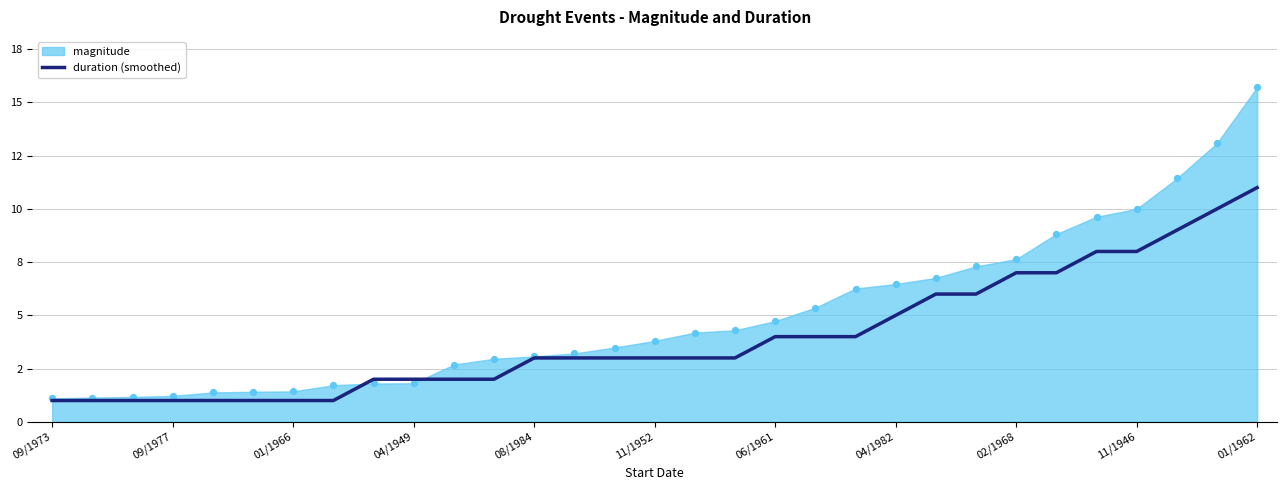

What is the change in value from 21 to 26?

+3